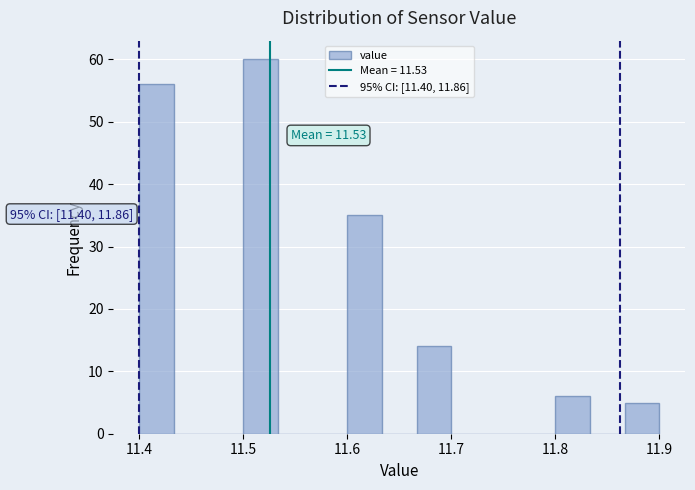

Around what value on the x-axis is the tallest bar? Give the approximate position of its centre, as read against the axis.

11.52